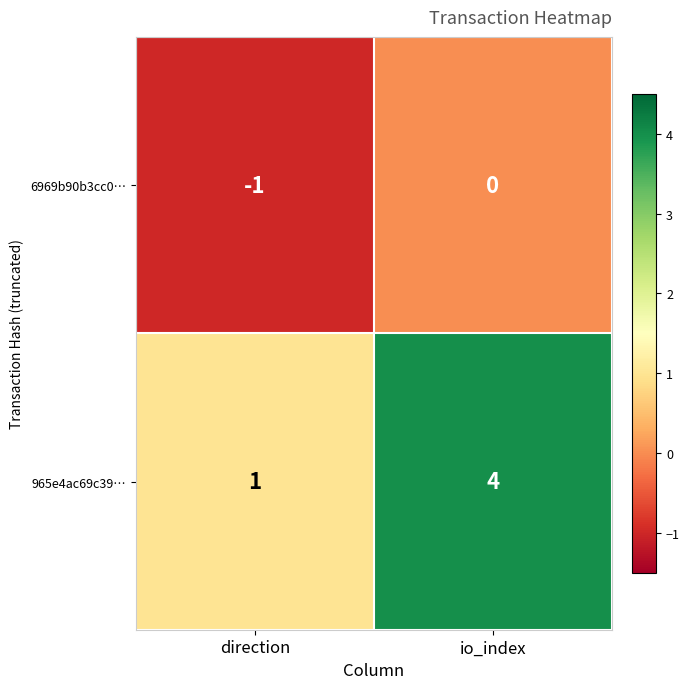

Reading right to left, transcribe all the data shown in this chart.

6969b90b3cc0…: io_index=0	direction=-1
965e4ac69c39…: io_index=4	direction=1